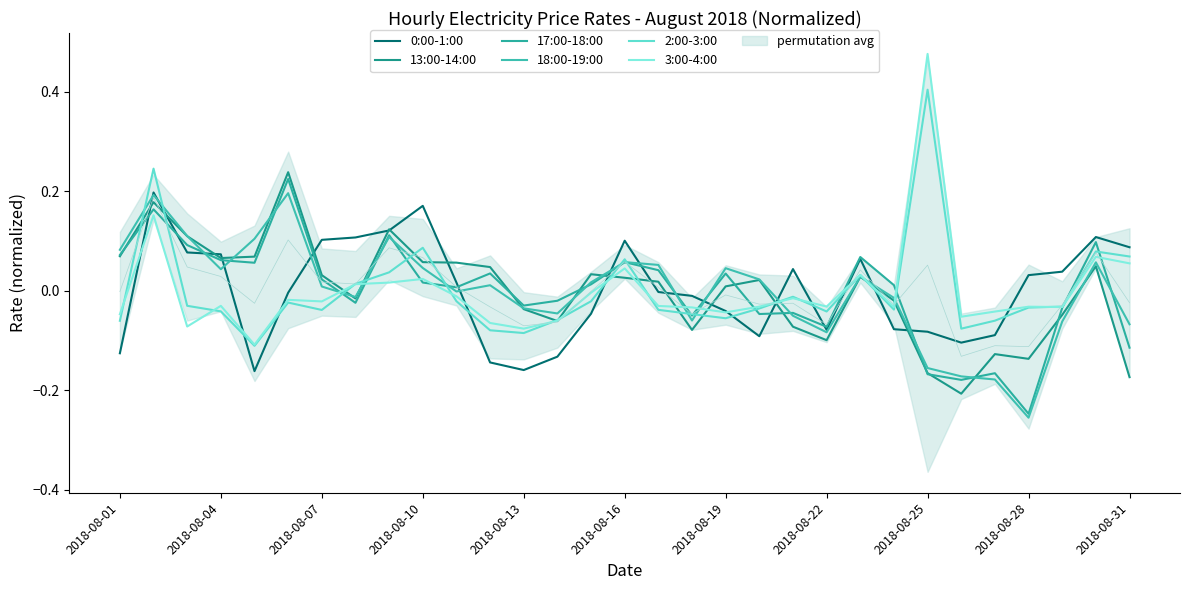

True or false: 3:00-4:00 has more than 2 points higher than both neighbors.

True